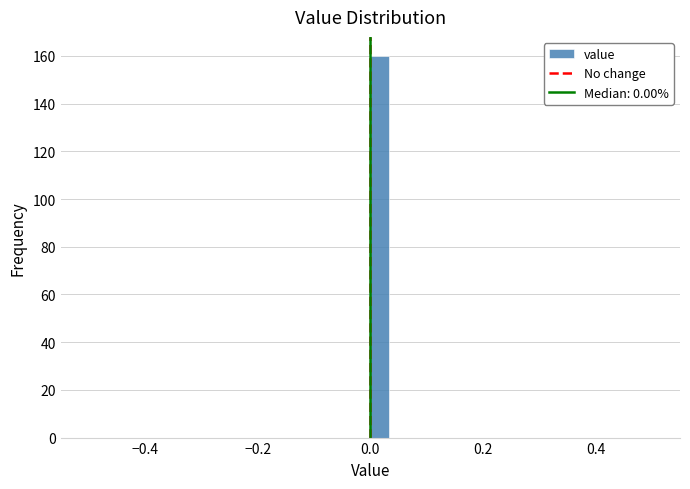

Around what value on the x-axis is the tallest bar? Give the approximate position of its centre, as read against the axis.

0.02